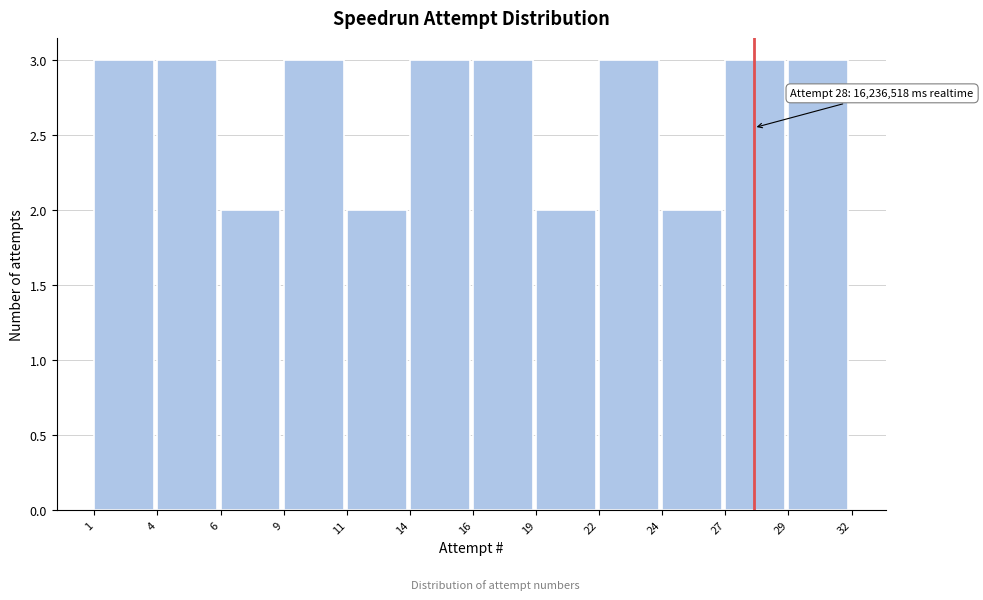

Reading left to right, what are all the values shown in this chart?

3	3	2	3	2	3	3	2	3	2	3	3